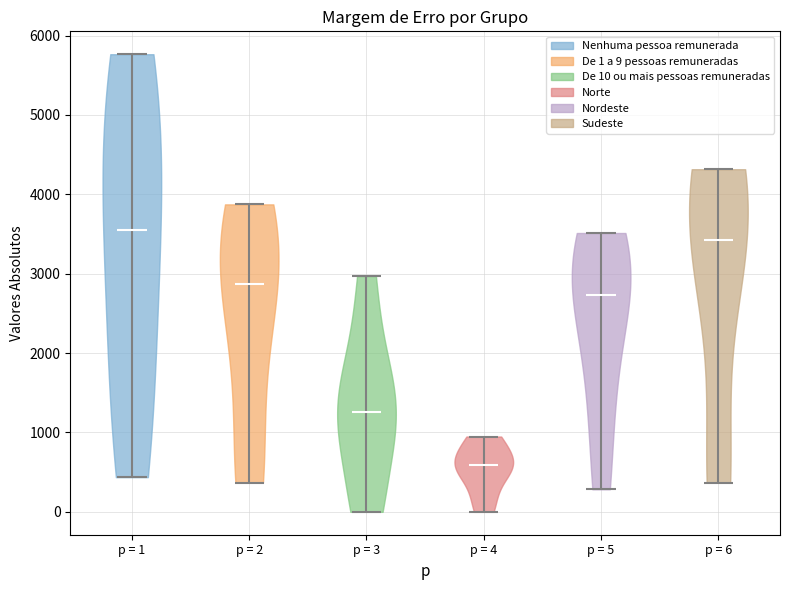

Reading left to right, read every violin against the y-axis: where its median line is, and the lowest and highest points it reaches. The values are not printed on the chart, so give them approximately, as read against the axis.

p = 1: median line 3600, lowest point 400, highest point 5800
p = 2: median line 2900, lowest point 400, highest point 3900
p = 3: median line 1300, lowest point 0, highest point 3000
p = 4: median line 600, lowest point 0, highest point 900
p = 5: median line 2700, lowest point 300, highest point 3500
p = 6: median line 3400, lowest point 400, highest point 4300